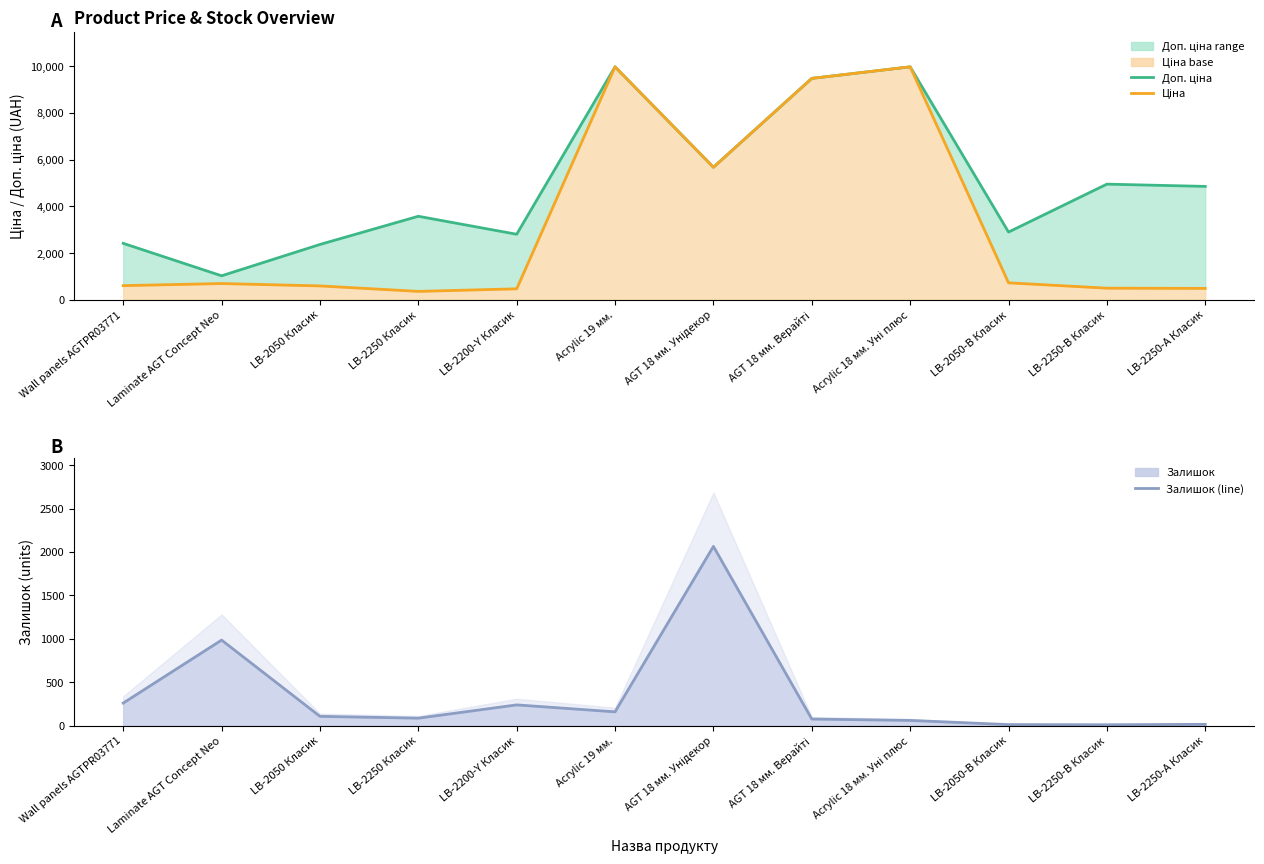

Which label corresponds to the largest value in the chart?

Acrylic 19 мм.